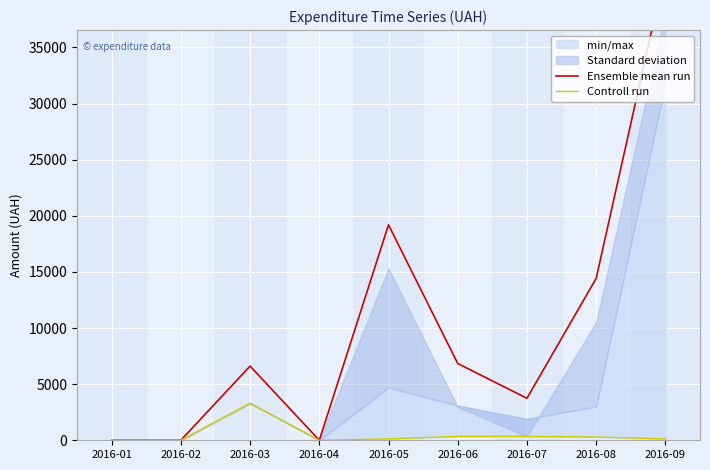

Reading left to right, transcribe all the data shown in this chart.

Ensemble mean run: 0.0	0.0	6611.0	0.0	19197.0	6840.0	3740.0	14423.9	41980.9
Controll run: 0.0	0.0	3297.0	0.0	126.5	343.0	348.0	288.8	126.5